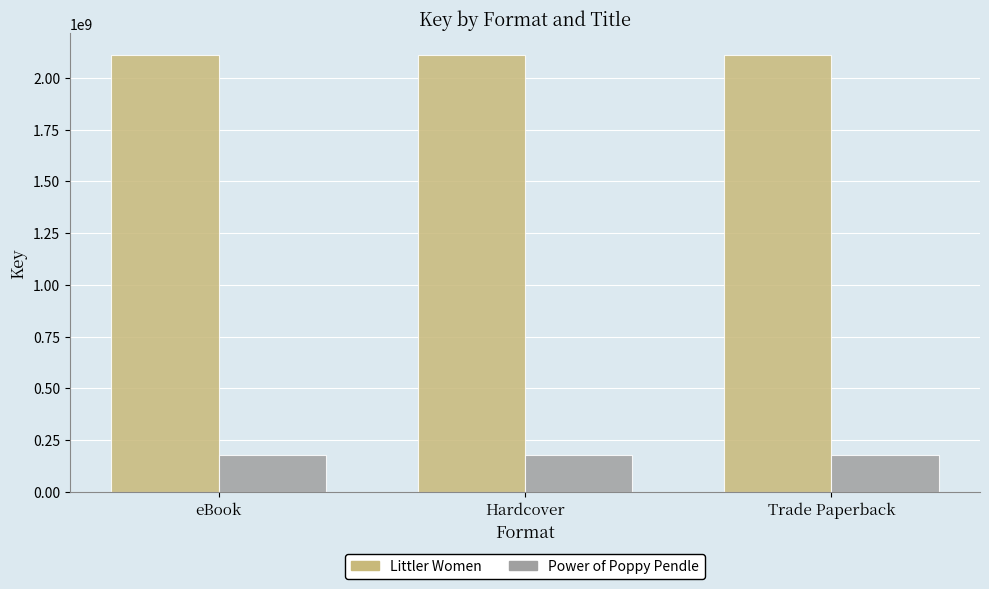

Reading right to left, list all the values displayed in this chart.

Littler Women: Trade Paperback=2109147879	Hardcover=2109147879	eBook=2109147879
Power of Poppy Pendle: Trade Paperback=180104514	Hardcover=180104514	eBook=180104514